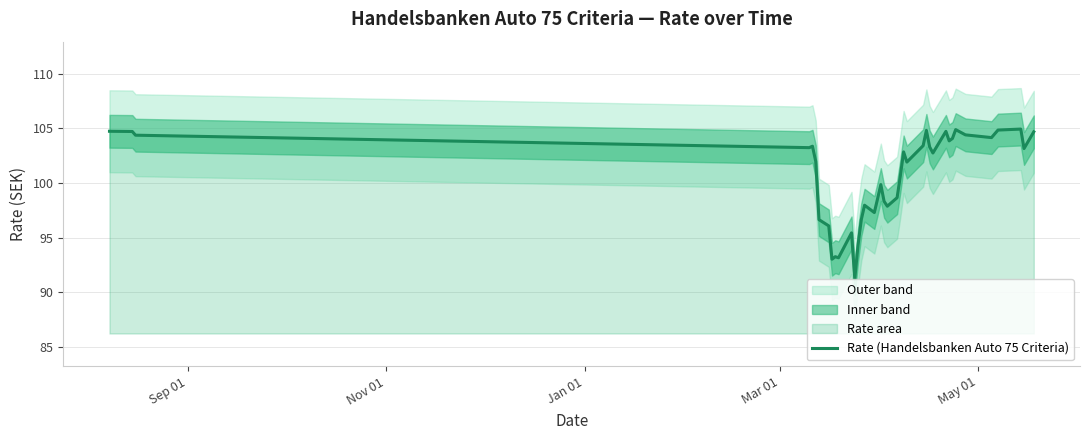

What is the sum of all values?

4017.6